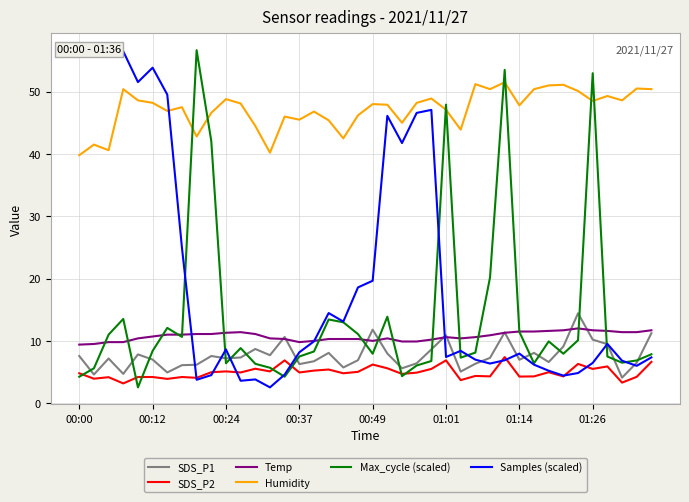

Which series changed the most between 17 and 29?

Max_cycle (scaled)